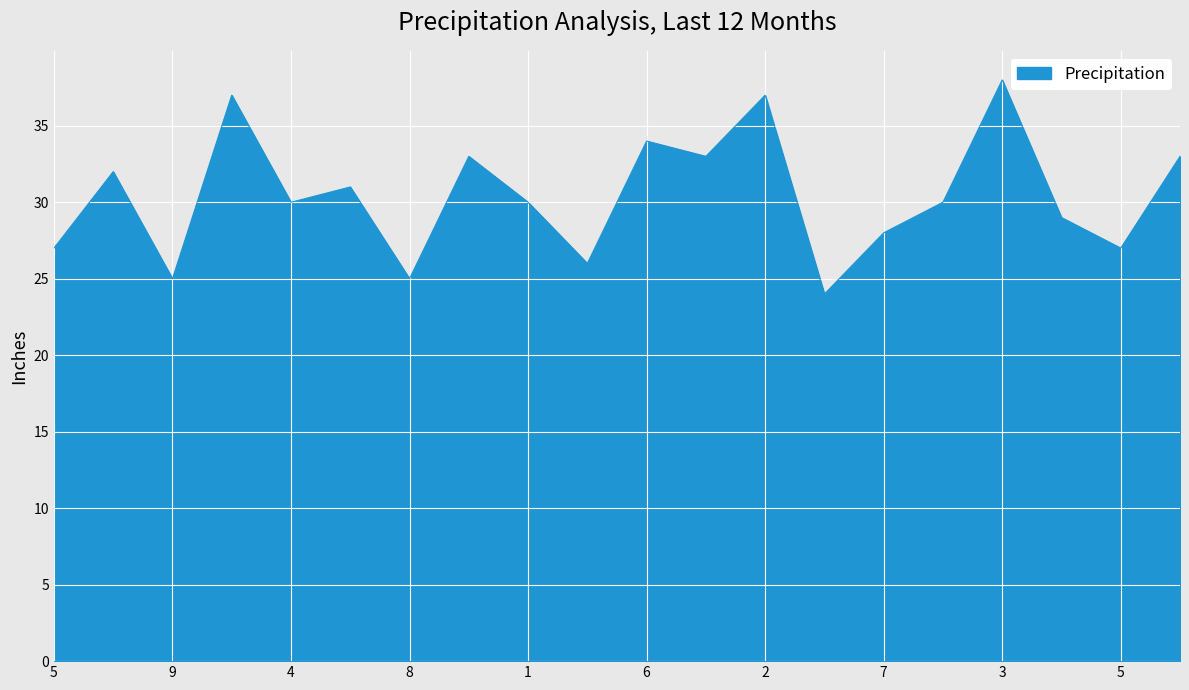

What is the maximum value shown in the chart?

38